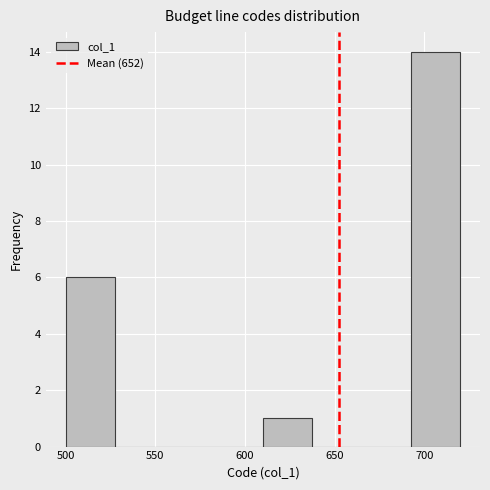

Reading left to right, transcribe this chart: for each bar, give the range it covers on the x-axis and its height. Neither the bar edges nor the heights are printed on the chart, so give them approximately, as read against the axes.

500.0 to 527.5: 6
527.5 to 555.0: 0
555.0 to 582.5: 0
582.5 to 610.0: 0
610.0 to 637.5: 1
637.5 to 665.0: 0
665.0 to 692.5: 0
692.5 to 720.0: 14